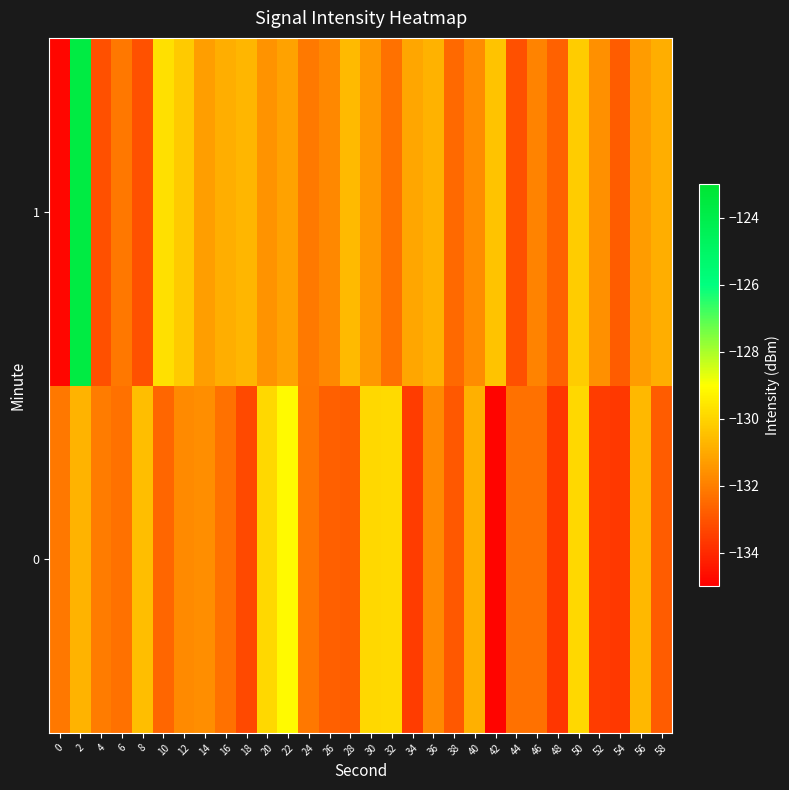

Which series has the largest total across all categories?

1